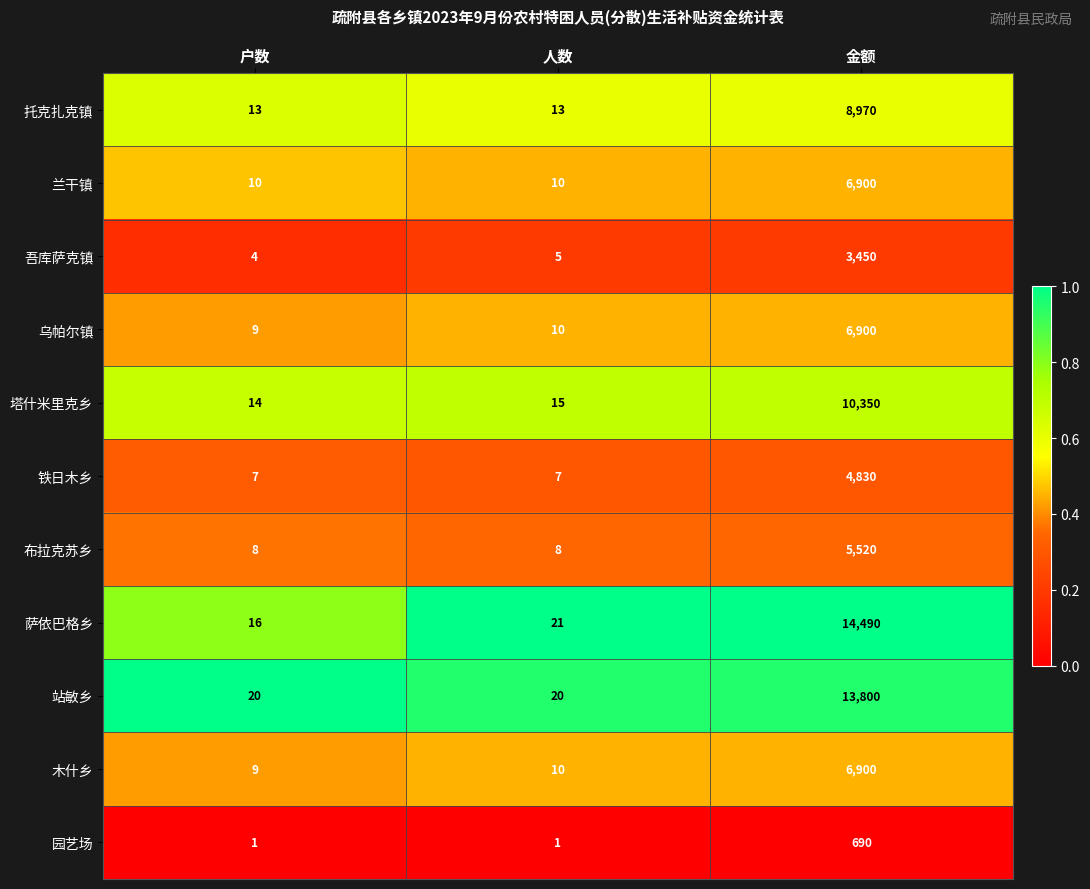

Between 户数 and 人数, which series saw the biggest shift?

萨依巴格乡